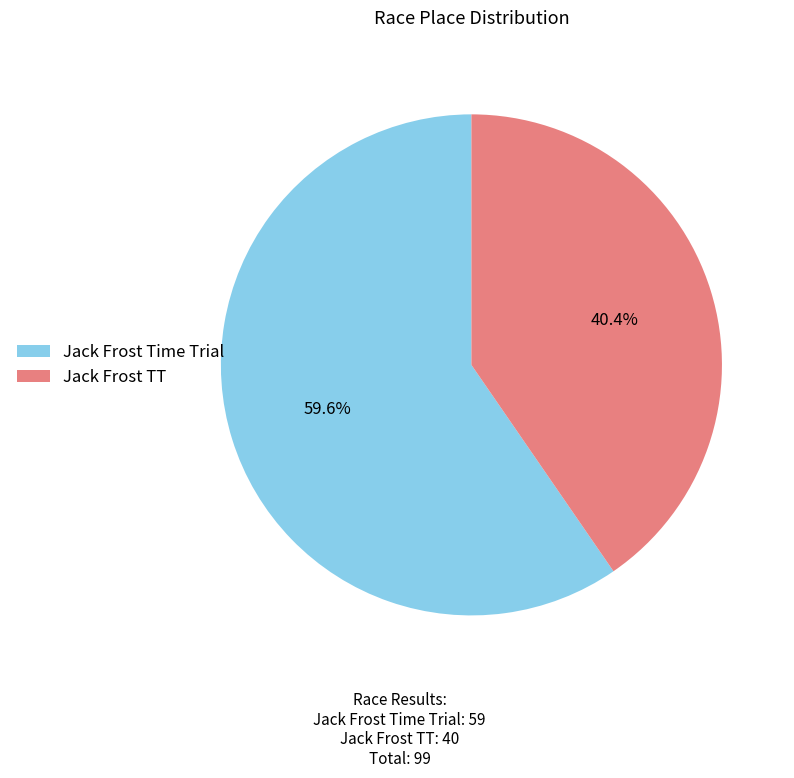

The Jack Frost Time Trial slice represents 66% of the pie. True or false?

False